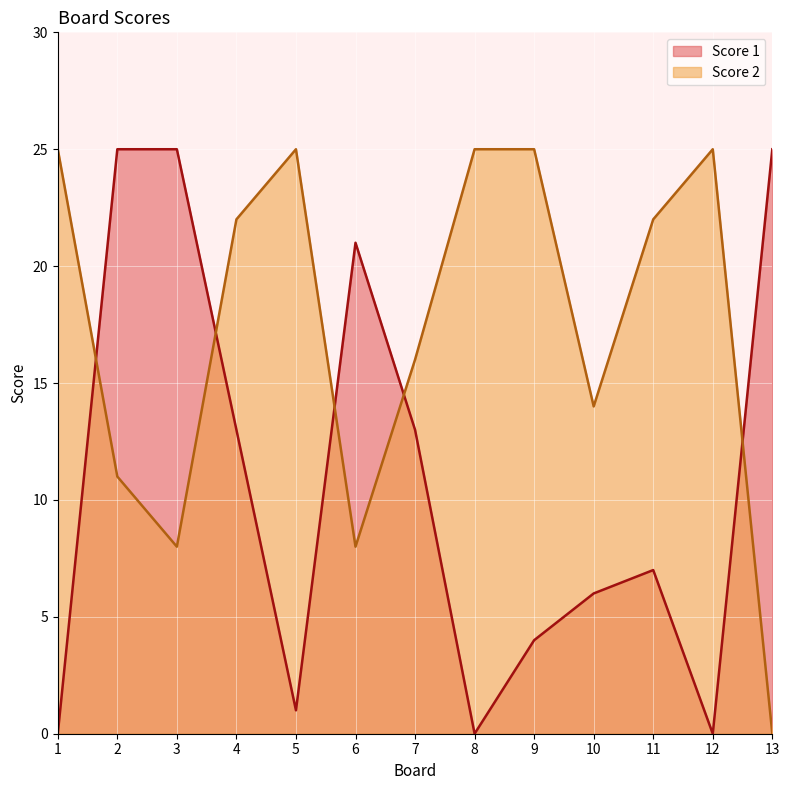

What is the difference between the second highest and minimum values in the Score 2 series?

25